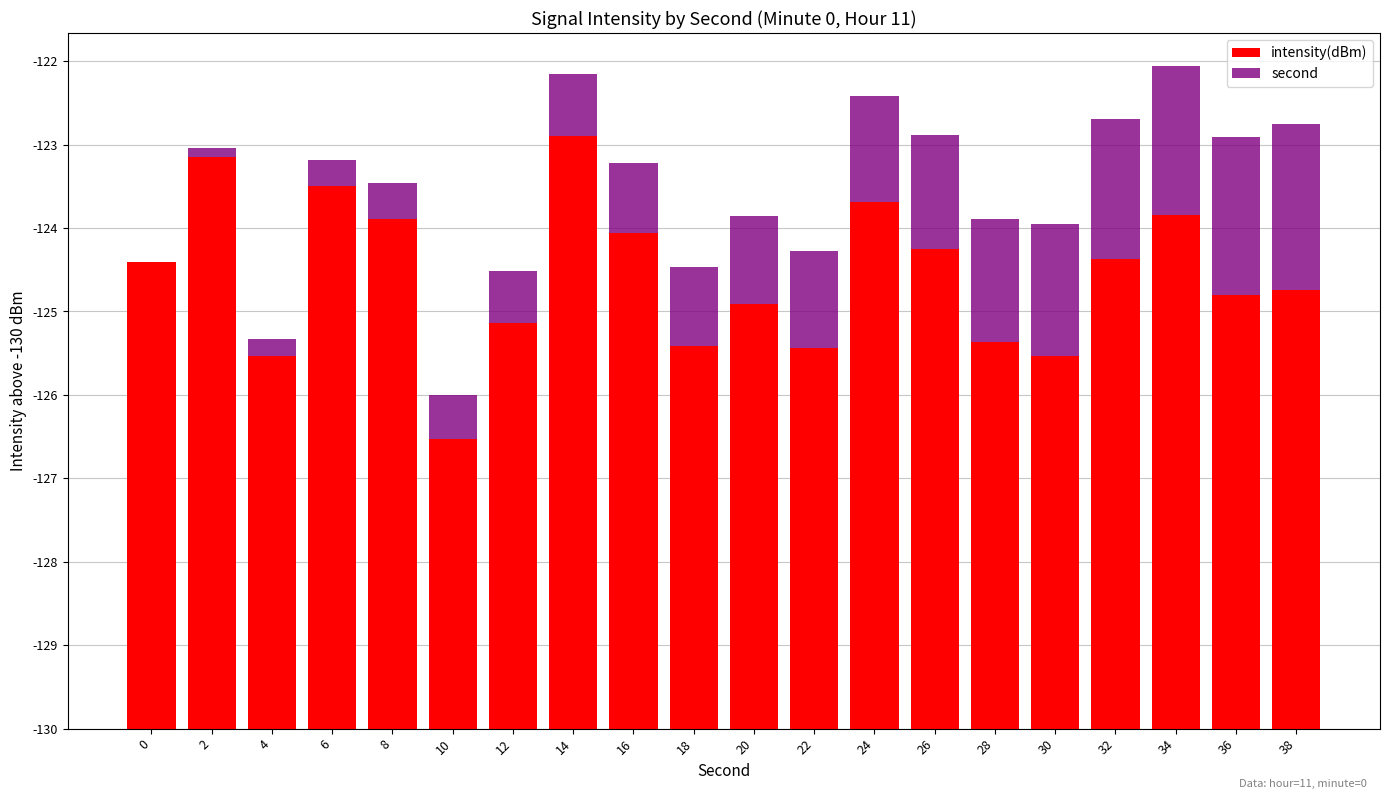

Are the bars grouped side by side (vs. stacked)?

No